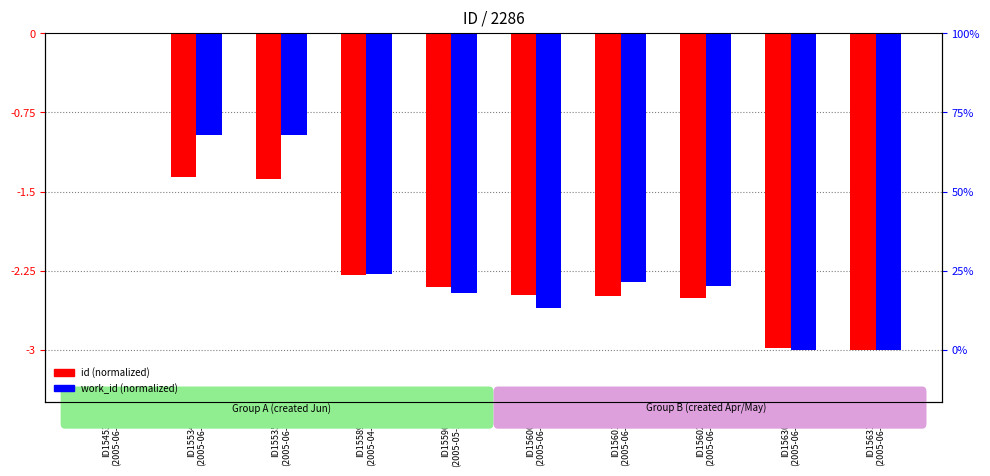

Reading left to right, what are all the values shown in this chart?

id (normalized): ID15453
(2005-06-11)=0.0	ID15534
(2005-06-13)=-1.4	ID15535
(2005-06-13)=-1.4	ID15589
(2005-04-11)=-2.3	ID15596
(2005-05-25)=-2.4	ID15600
(2005-06-13)=-2.5	ID15601
(2005-06-13)=-2.5	ID15602
(2005-06-13)=-2.5	ID15630
(2005-06-08)=-3.0	ID15631
(2005-06-08)=-3.0
work_id (normalized): ID15453
(2005-06-11)=0.0	ID15534
(2005-06-13)=-1.0	ID15535
(2005-06-13)=-1.0	ID15589
(2005-04-11)=-2.3	ID15596
(2005-05-25)=-2.5	ID15600
(2005-06-13)=-2.6	ID15601
(2005-06-13)=-2.4	ID15602
(2005-06-13)=-2.4	ID15630
(2005-06-08)=-3.0	ID15631
(2005-06-08)=-3.0